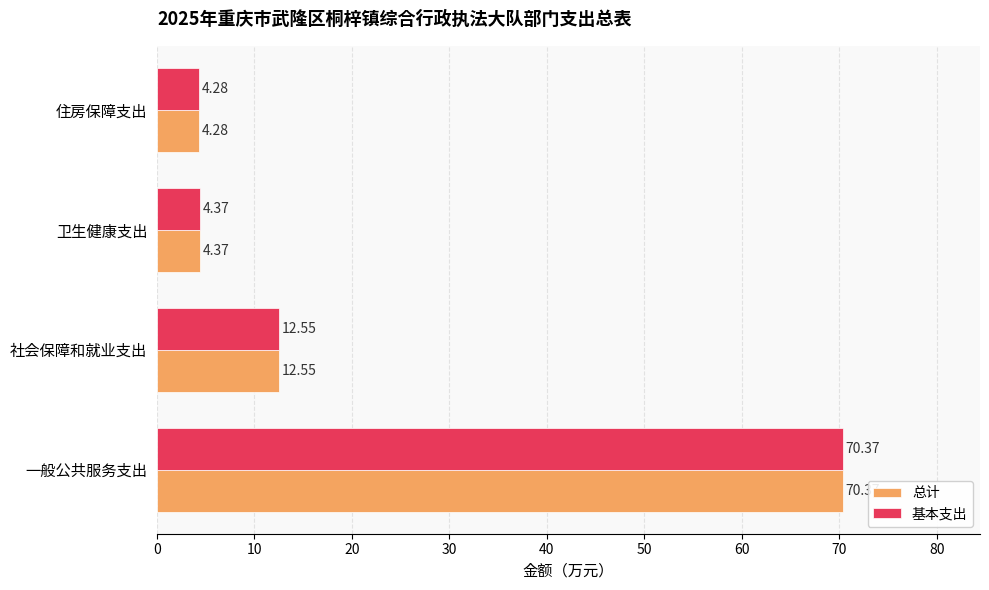

Which label corresponds to the smallest value in the chart?

住房保障支出